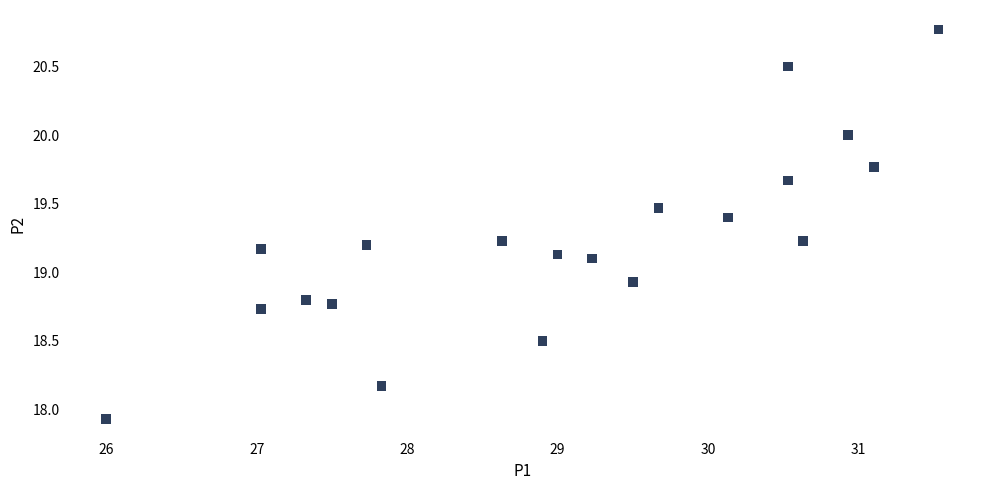

What is the range of Y values (max minus min)?

2.8